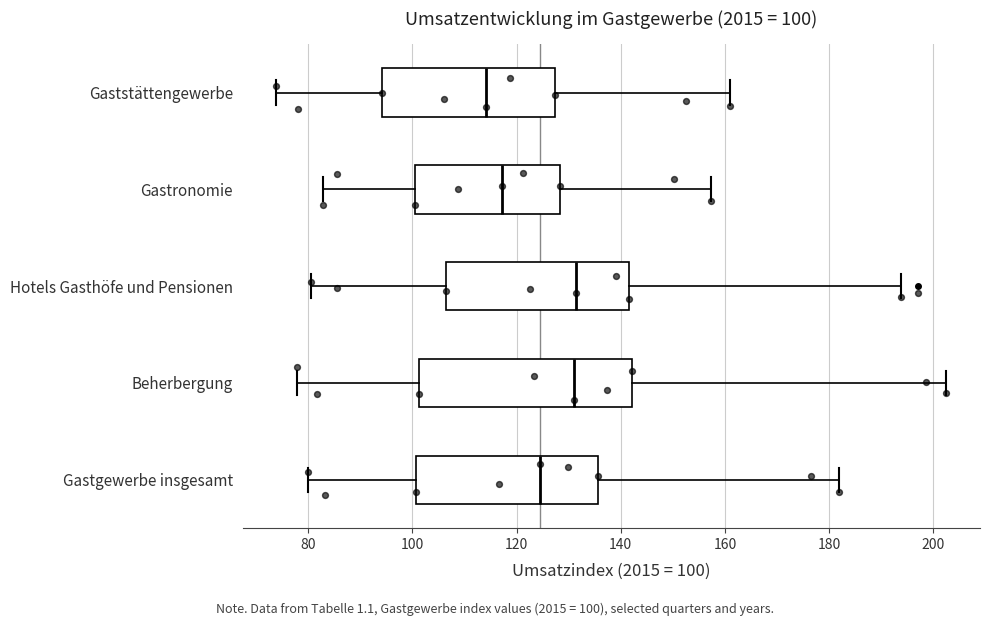

Which box has the furthest to the left median line?

Gaststättengewerbe